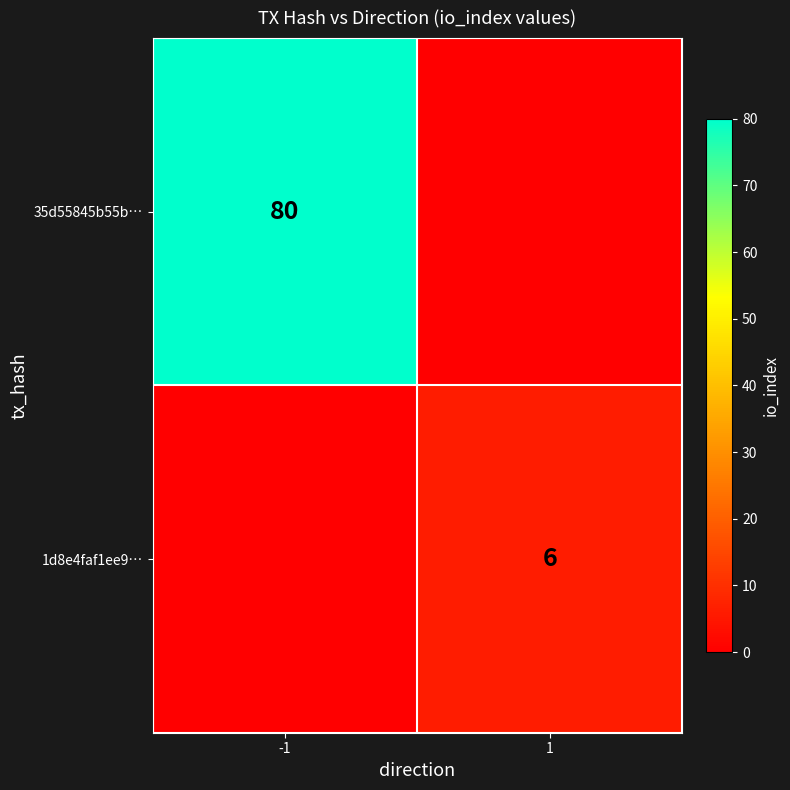

The 35d55845b55b… series shows 80 at -1. True or false?

True